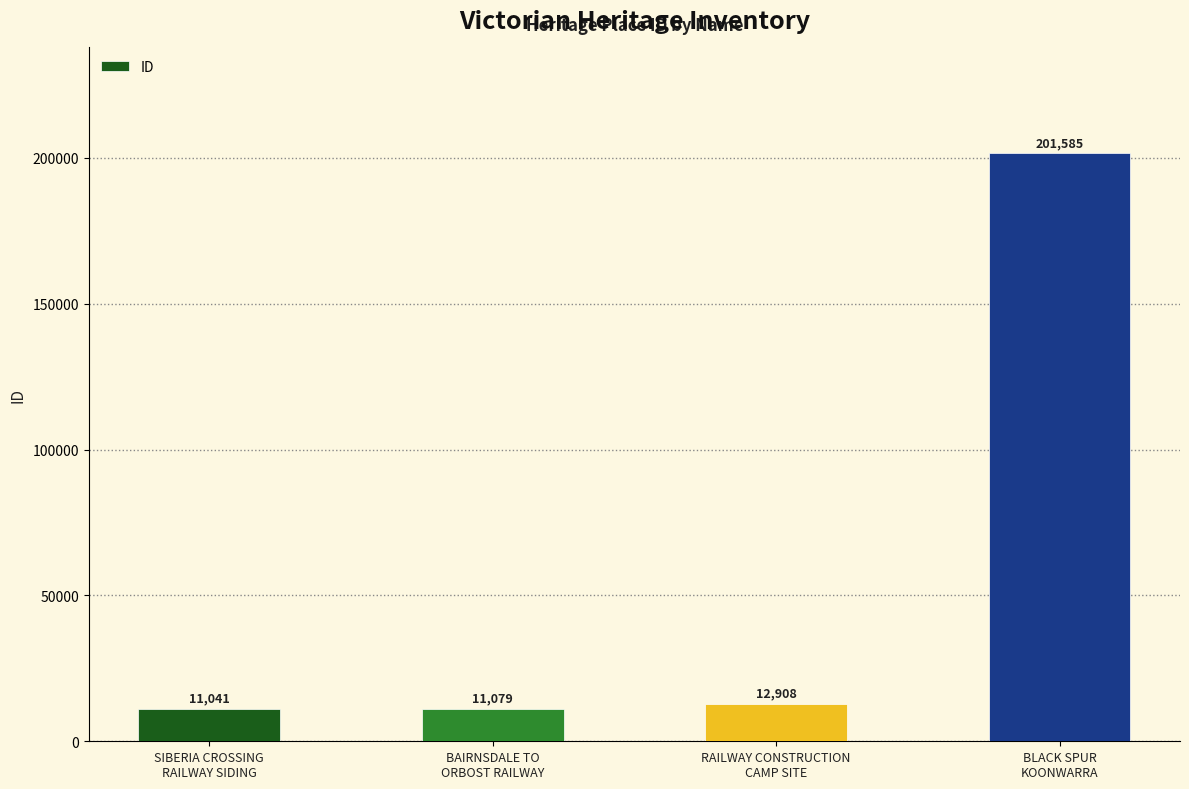

The value at BAIRNSDALE TO
ORBOST RAILWAY is 11079. True or false?

True